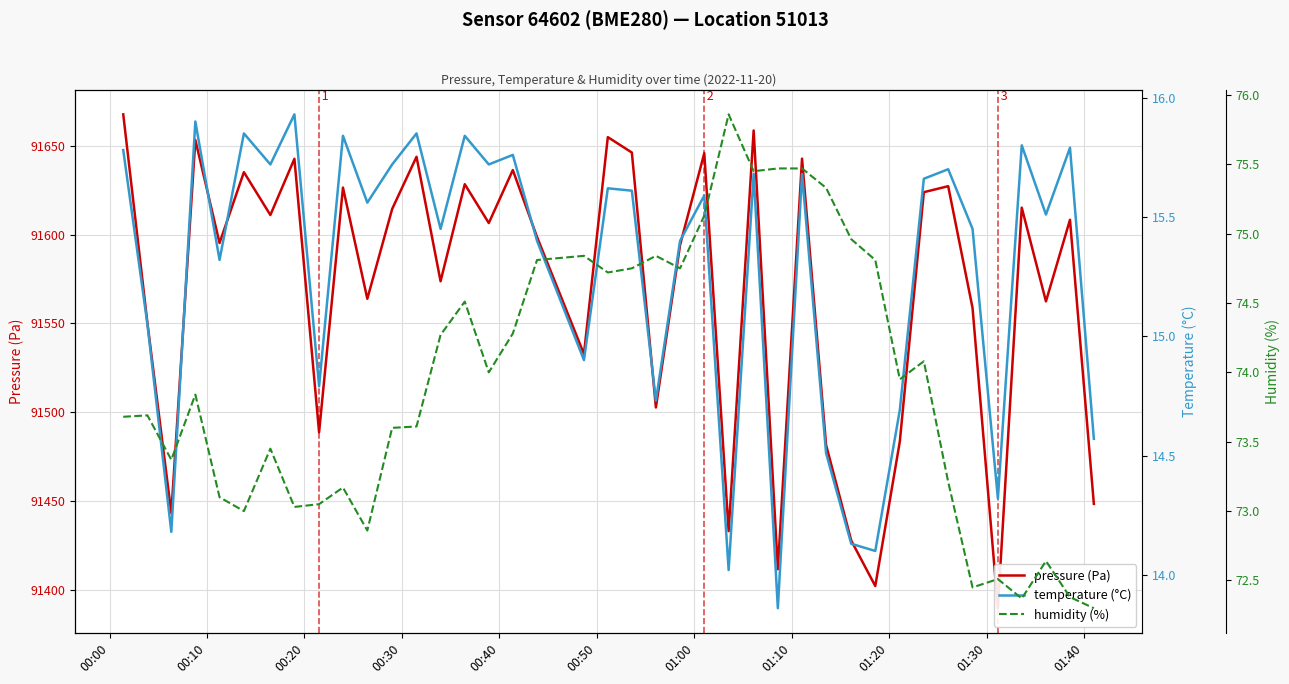

What is the difference between the maximum and second lowest values in the humidity (%) series?

3.5